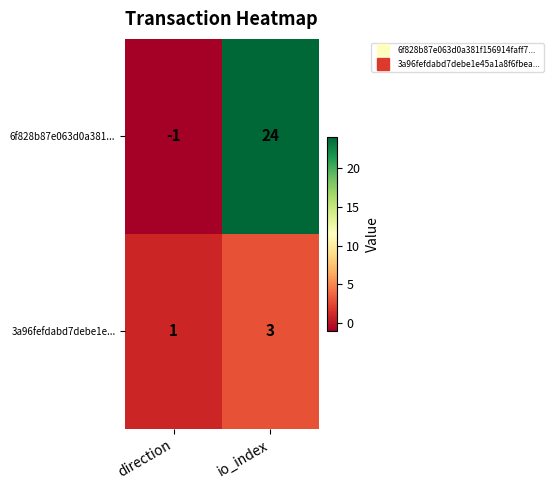

Reading right to left, extract all data points from this chart.

6f828b87e063d0a381...: io_index=24	direction=-1
3a96fefdabd7debe1e...: io_index=3	direction=1